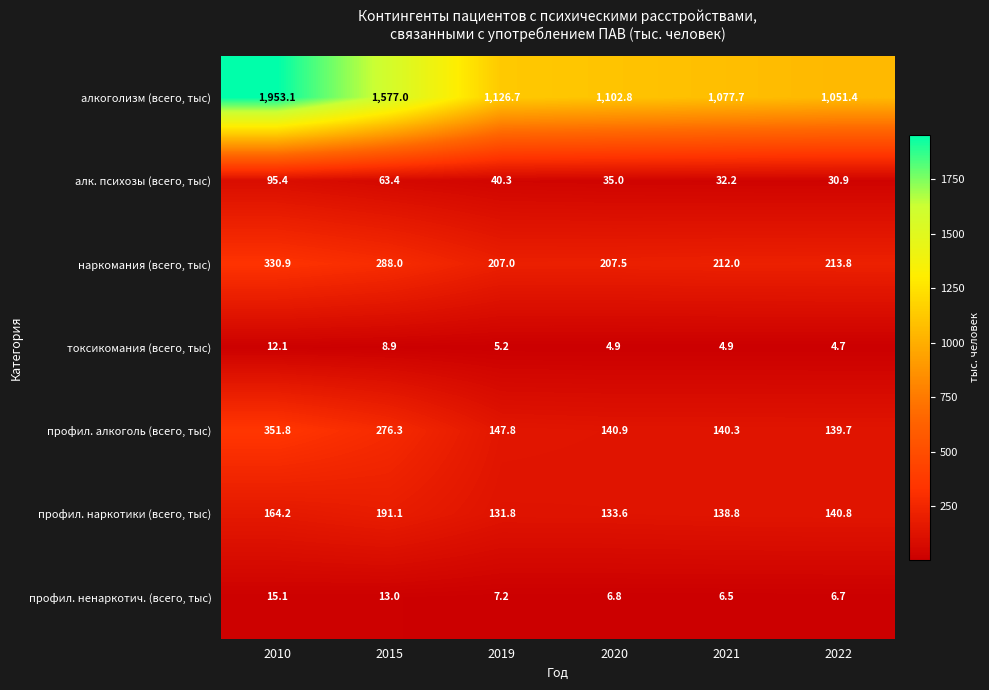

The value of профил. ненаркотич. (всего, тыс) at 2021 is 8.6. True or false?

False